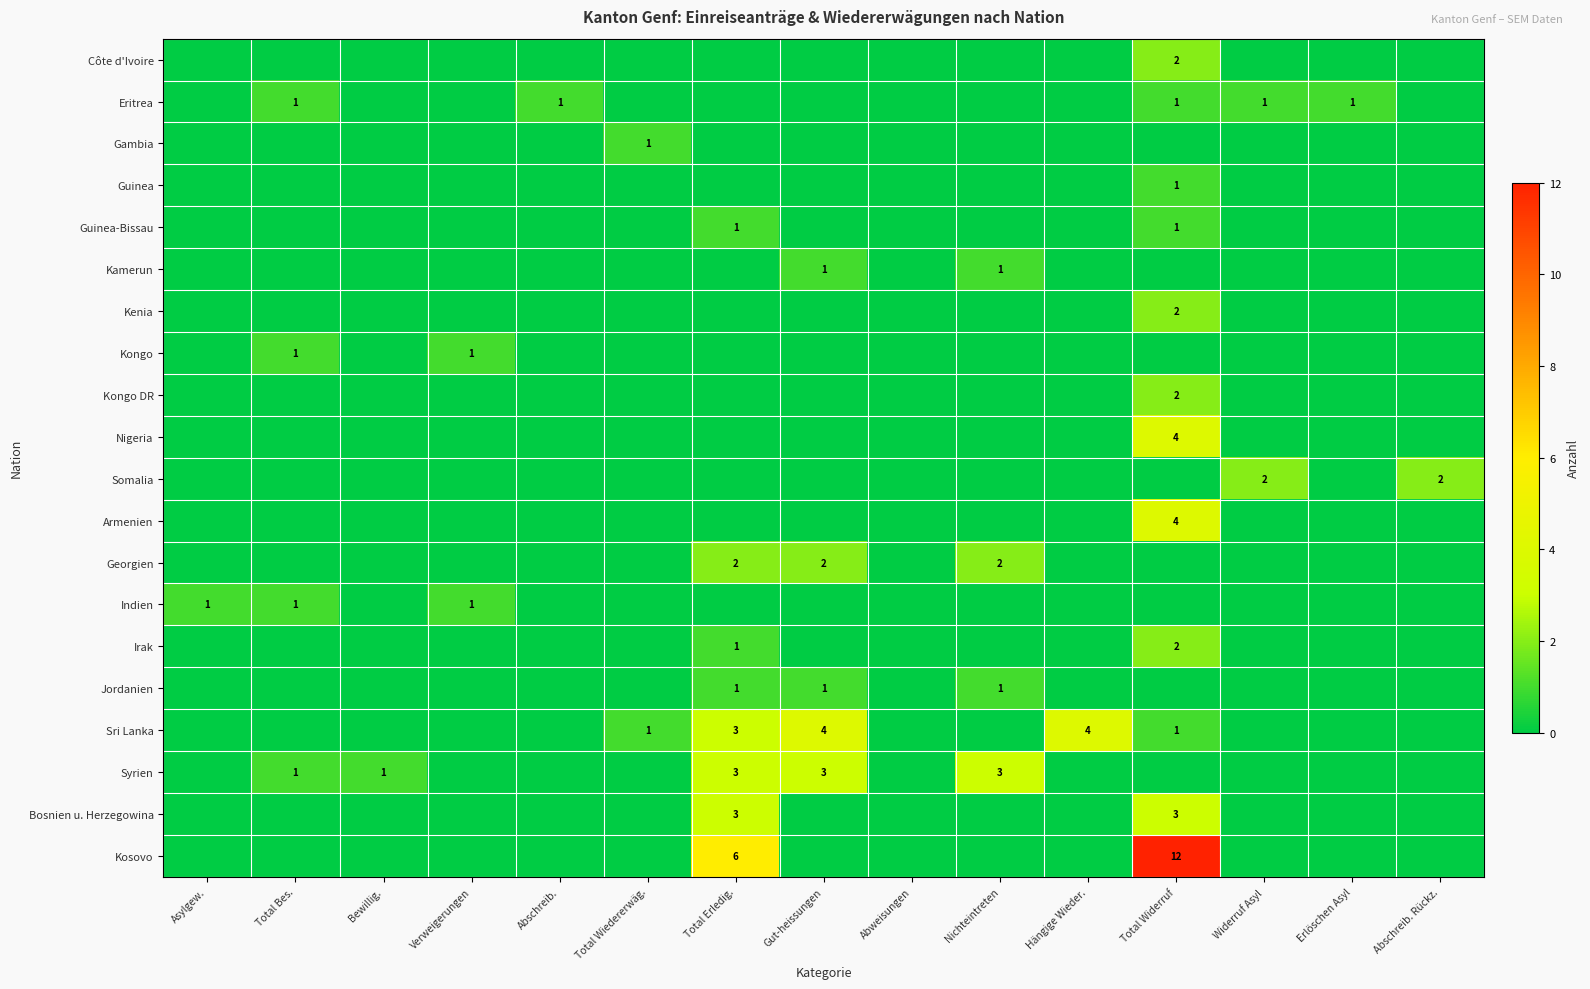

What is the difference between the highest and lowest values at Nichteintreten?

3